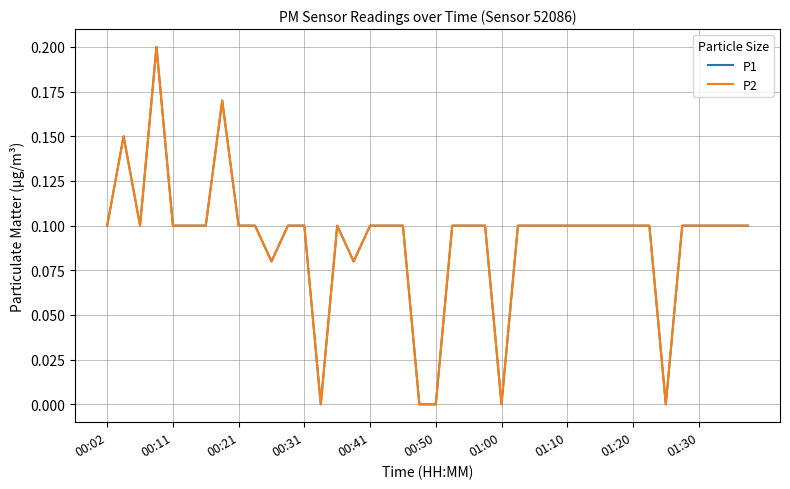

Reading left to right, list all the values displayed in this chart.

P1: 0.1	0.1	0.1	0.2	0.1	0.1	0.1	0.2	0.1	0.1	0.1	0.1	0.1	0.0	0.1	0.1	0.1	0.1	0.1	0.0	0.0	0.1	0.1	0.1	0.0	0.1	0.1	0.1	0.1	0.1	0.1	0.1	0.1	0.1	0.0	0.1	0.1	0.1	0.1	0.1
P2: 0.1	0.1	0.1	0.2	0.1	0.1	0.1	0.2	0.1	0.1	0.1	0.1	0.1	0.0	0.1	0.1	0.1	0.1	0.1	0.0	0.0	0.1	0.1	0.1	0.0	0.1	0.1	0.1	0.1	0.1	0.1	0.1	0.1	0.1	0.0	0.1	0.1	0.1	0.1	0.1